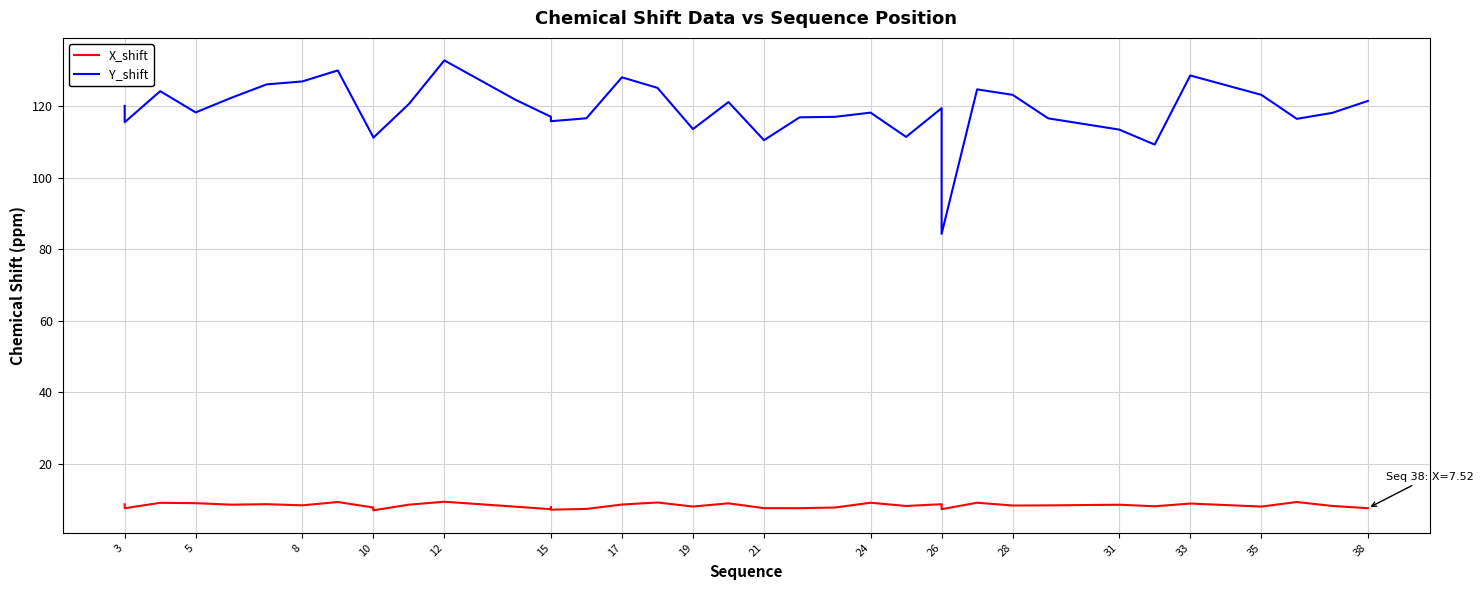

What is the spread (max minus min) of values at 35?

113.8